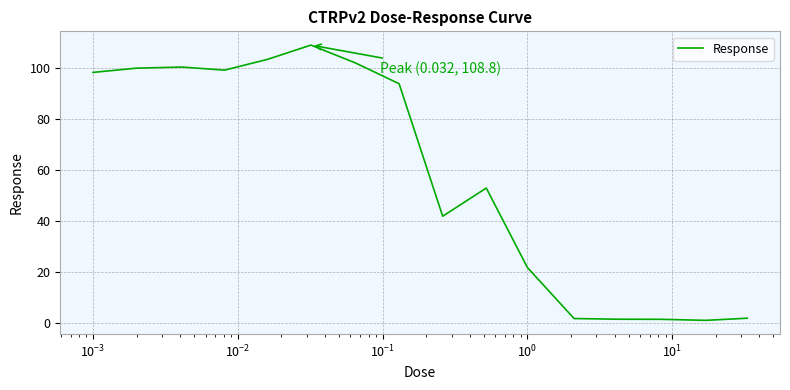

What is the difference between the second highest and second lowest values?

101.8